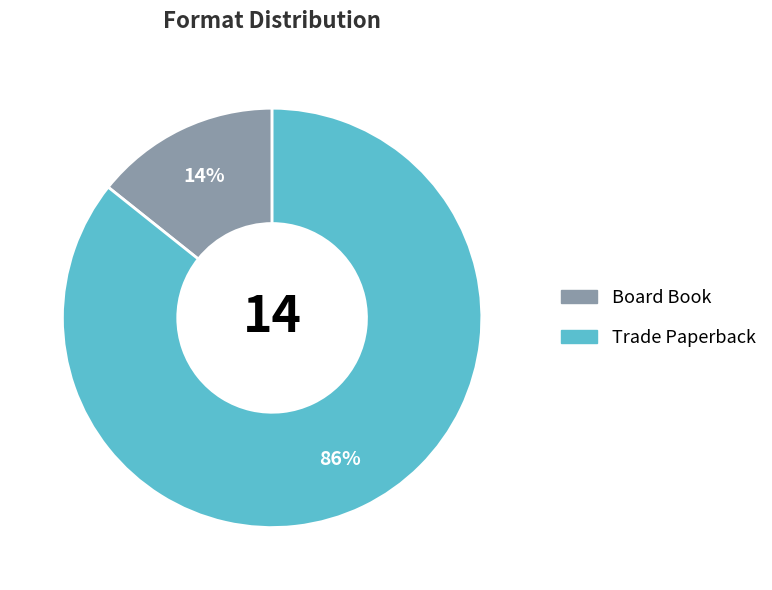

Which has a higher value, Trade Paperback or Board Book?

Trade Paperback